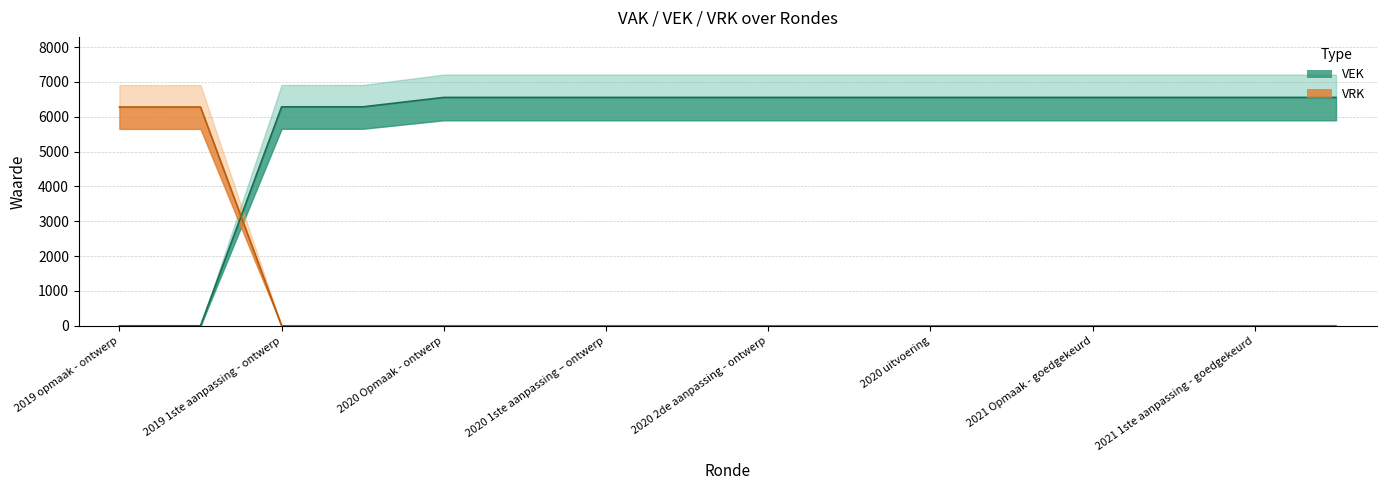

What are all the series names shown in the legend?

VEK, VRK